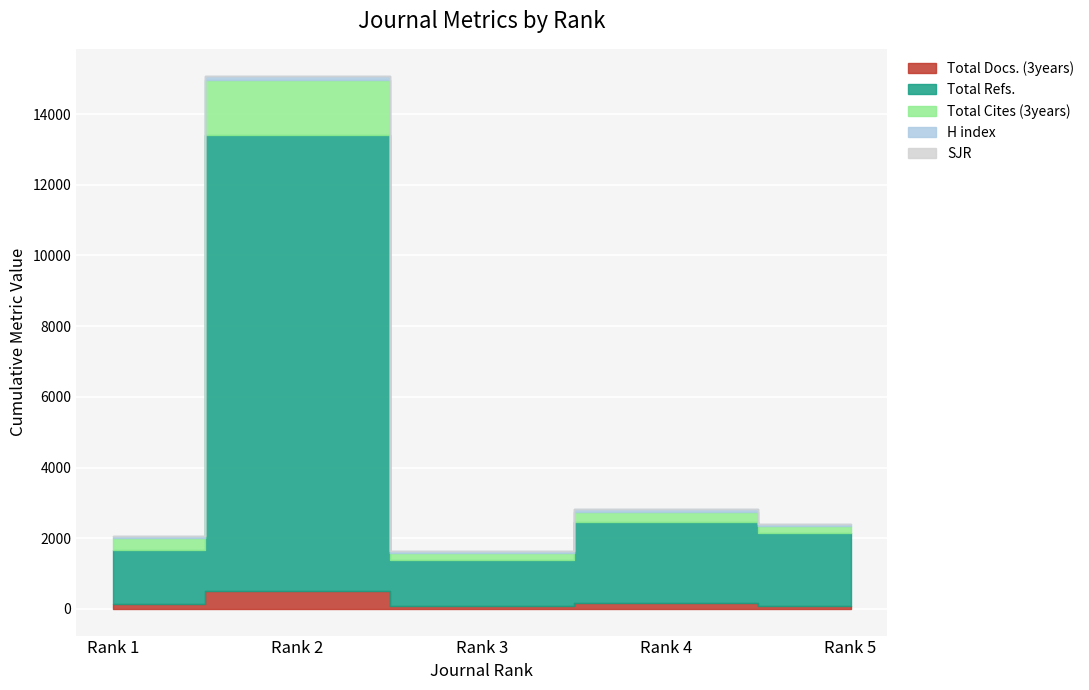

True or false: Total Refs. has a value of 3454 at Rank 5.

False